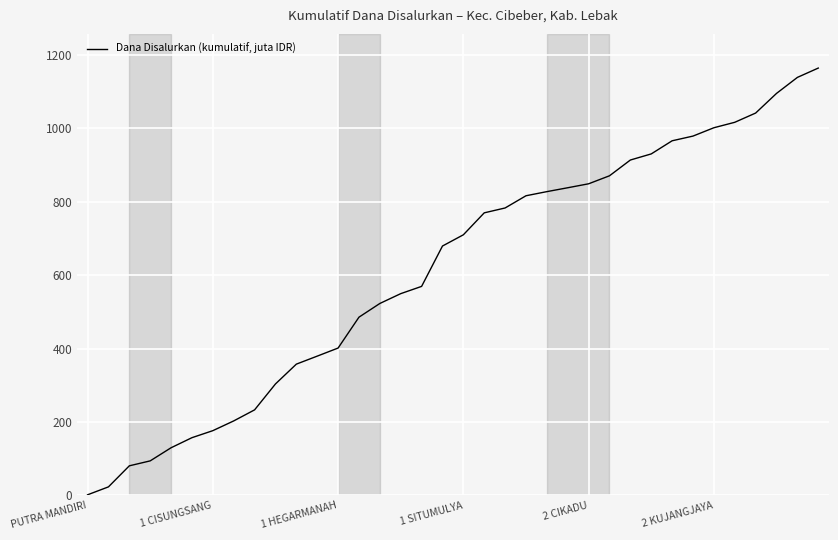

What is the greatest value displayed?

1164.6